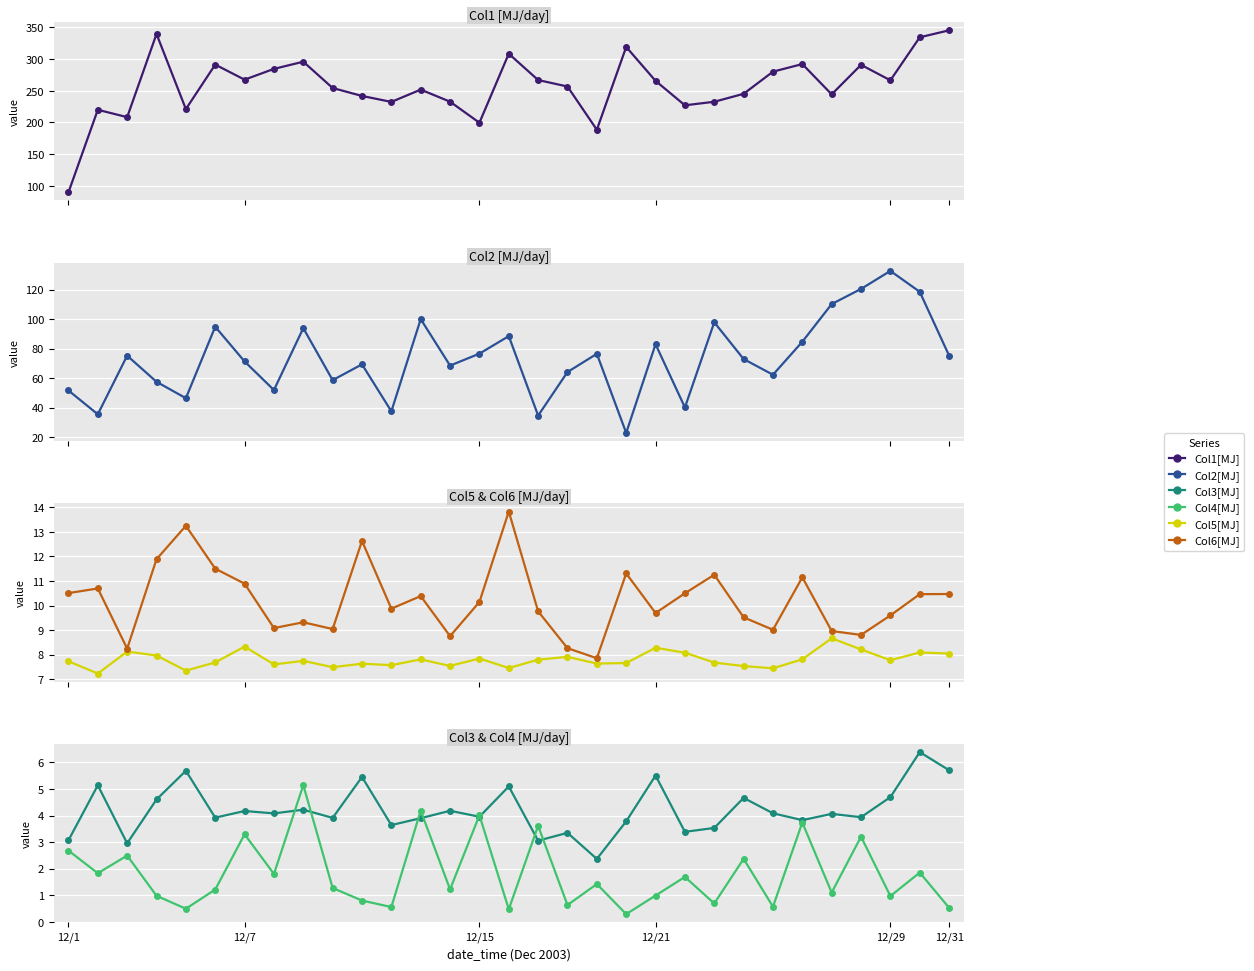

What is the approximate value of Col5[MJ] at 22?

7.7